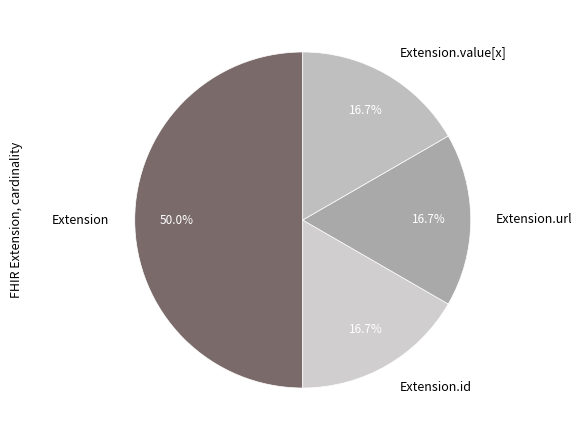

Does Extension.value[x] account for over 50% of the chart?

No